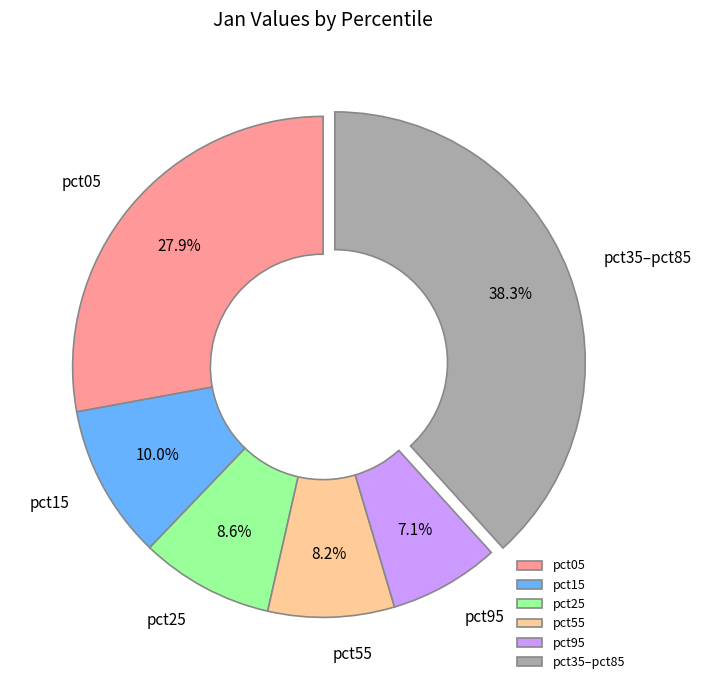

Do pct05 and pct15 together represent more than half of the pie?

No